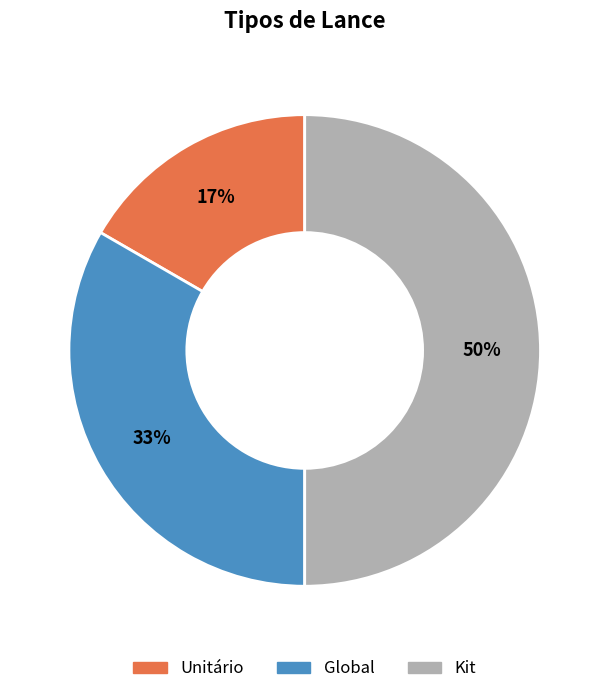

How many segments does this pie chart have?

3